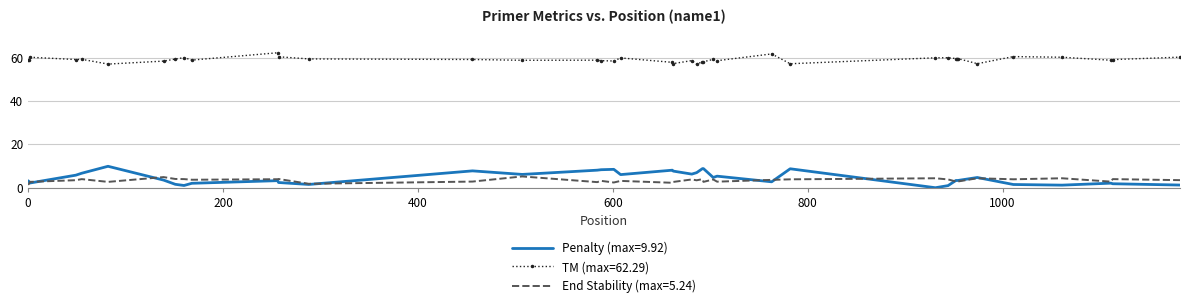

Which series has the largest total across all categories?

TM (max=62.29)